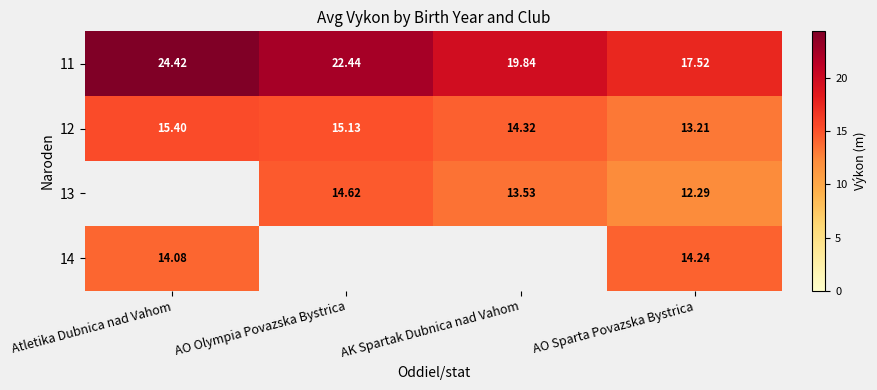

What is the difference between the 11 values at Atletika Dubnica nad Vahom and AK Spartak Dubnica nad Vahom?

4.6